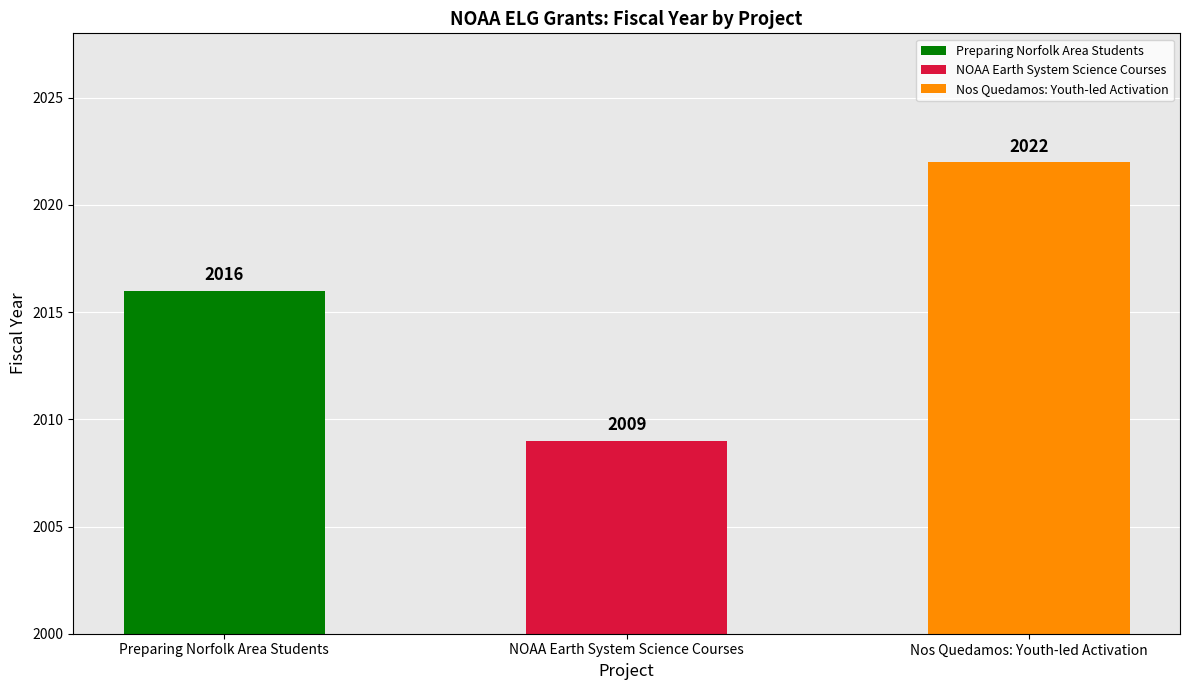

Between Preparing Norfolk Area Students and Nos Quedamos: Youth-led Activation, which is larger?

Nos Quedamos: Youth-led Activation